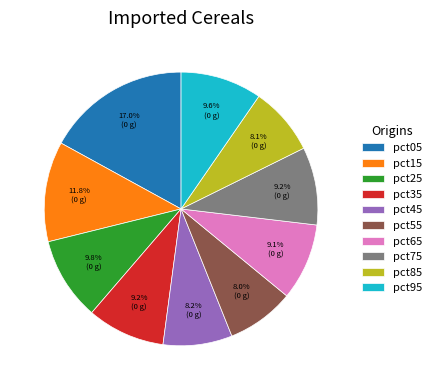

To the nearest percent, what is the difference between the largest and smallest slice percentages?

9%